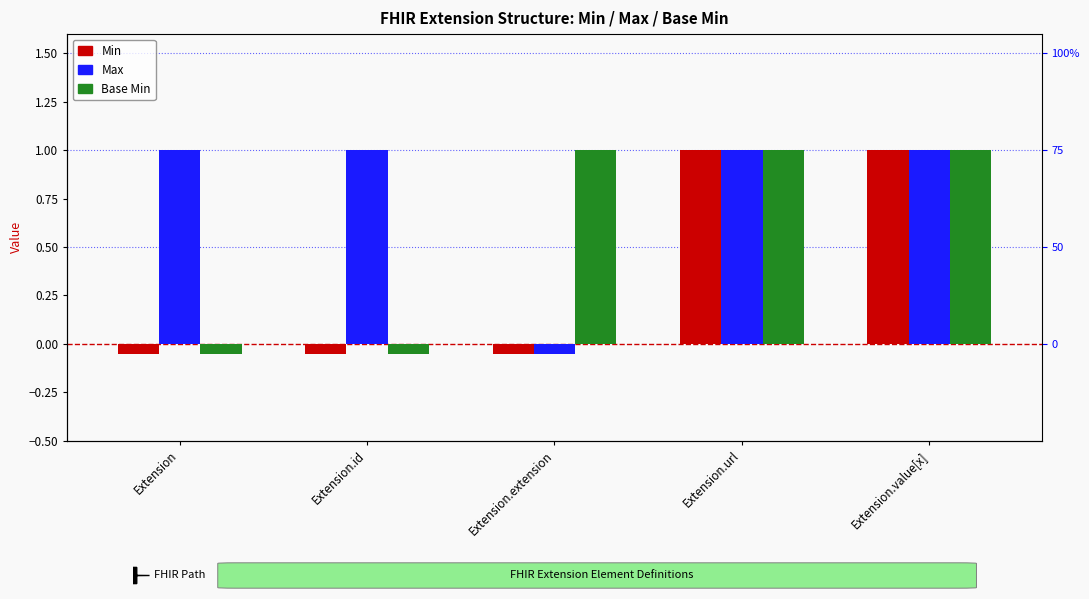

Reading left to right, transcribe all the data shown in this chart.

Min: Extension=-0.1	Extension.id=-0.1	Extension.extension=-0.1	Extension.url=1.0	Extension.value[x]=1.0
Max: Extension=1.0	Extension.id=1.0	Extension.extension=-0.1	Extension.url=1.0	Extension.value[x]=1.0
Base Min: Extension=-0.1	Extension.id=-0.1	Extension.extension=1.0	Extension.url=1.0	Extension.value[x]=1.0